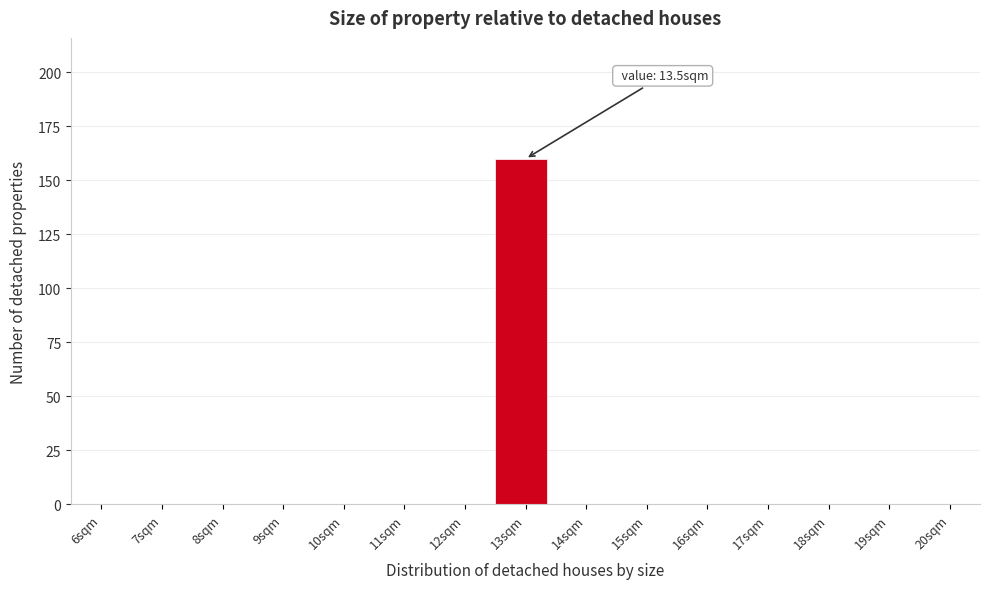

Reading left to right, extract all data points from this chart.

6sqm=0	7sqm=0	8sqm=0	9sqm=0	10sqm=0	11sqm=0	12sqm=0	13sqm=160	14sqm=0	15sqm=0	16sqm=0	17sqm=0	18sqm=0	19sqm=0	20sqm=0